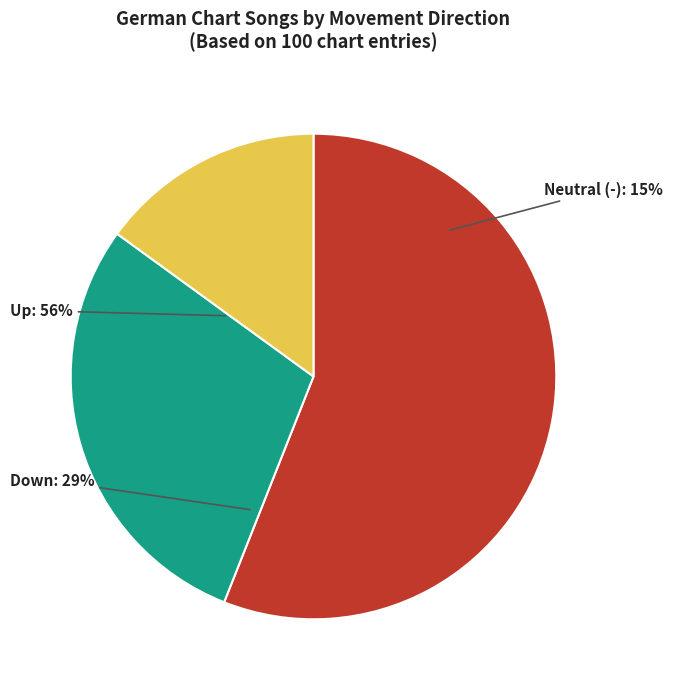

How many segments does this pie chart have?

3